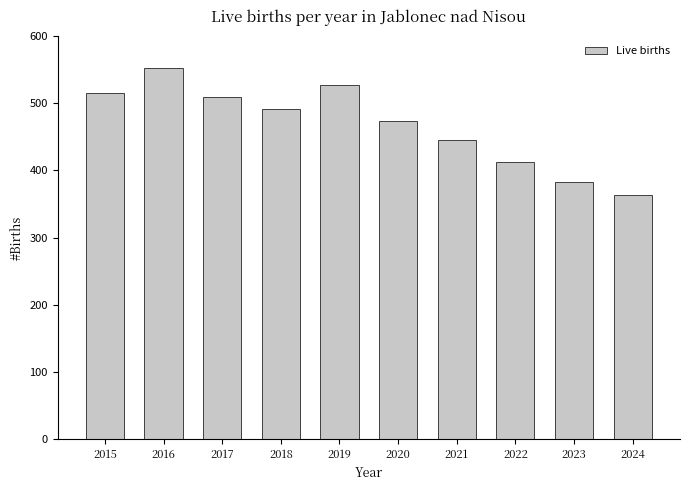

The value at 2015 is 516. True or false?

True